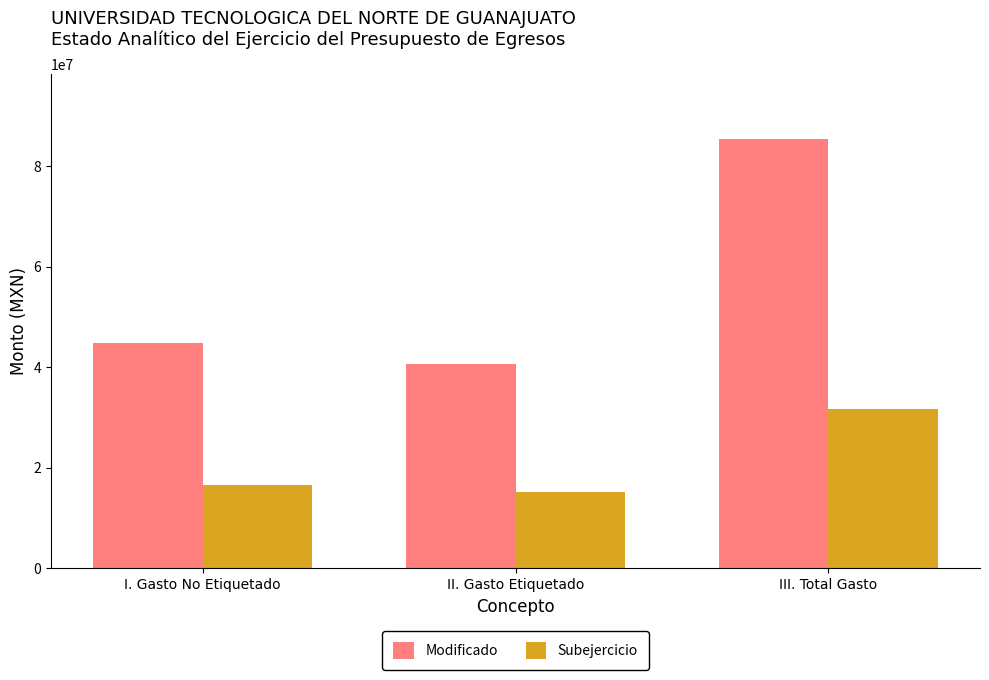

Is it true that Subejercicio equals 9496405.4 at II. Gasto Etiquetado?

False